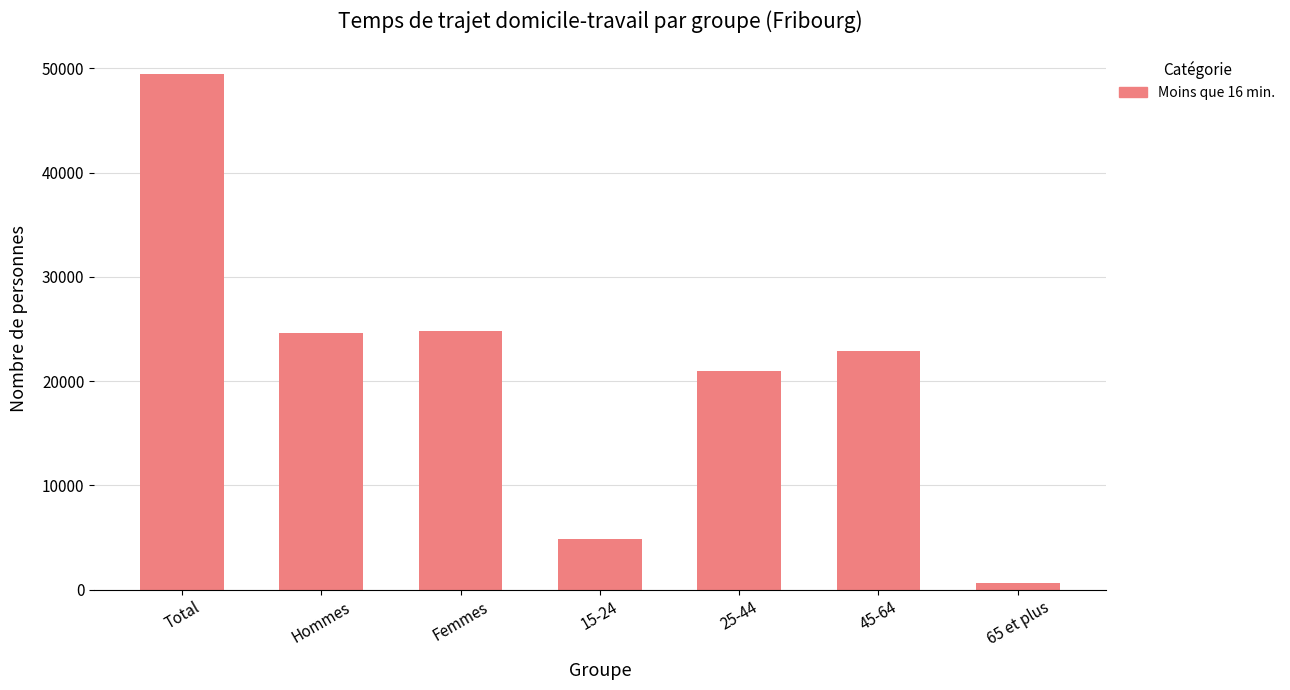

What is the difference between the values at 15-24 and Femmes?

19959